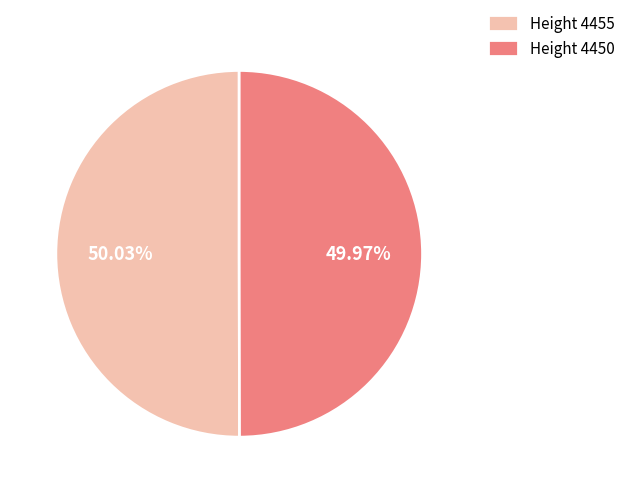

Combined, do Height 4455 and Height 4450 account for over 50%?

Yes